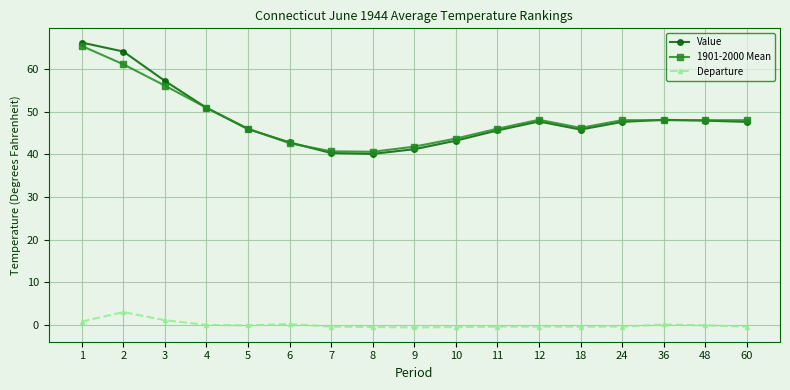

True or false: Departure has a value of -0.1 at 48.

True